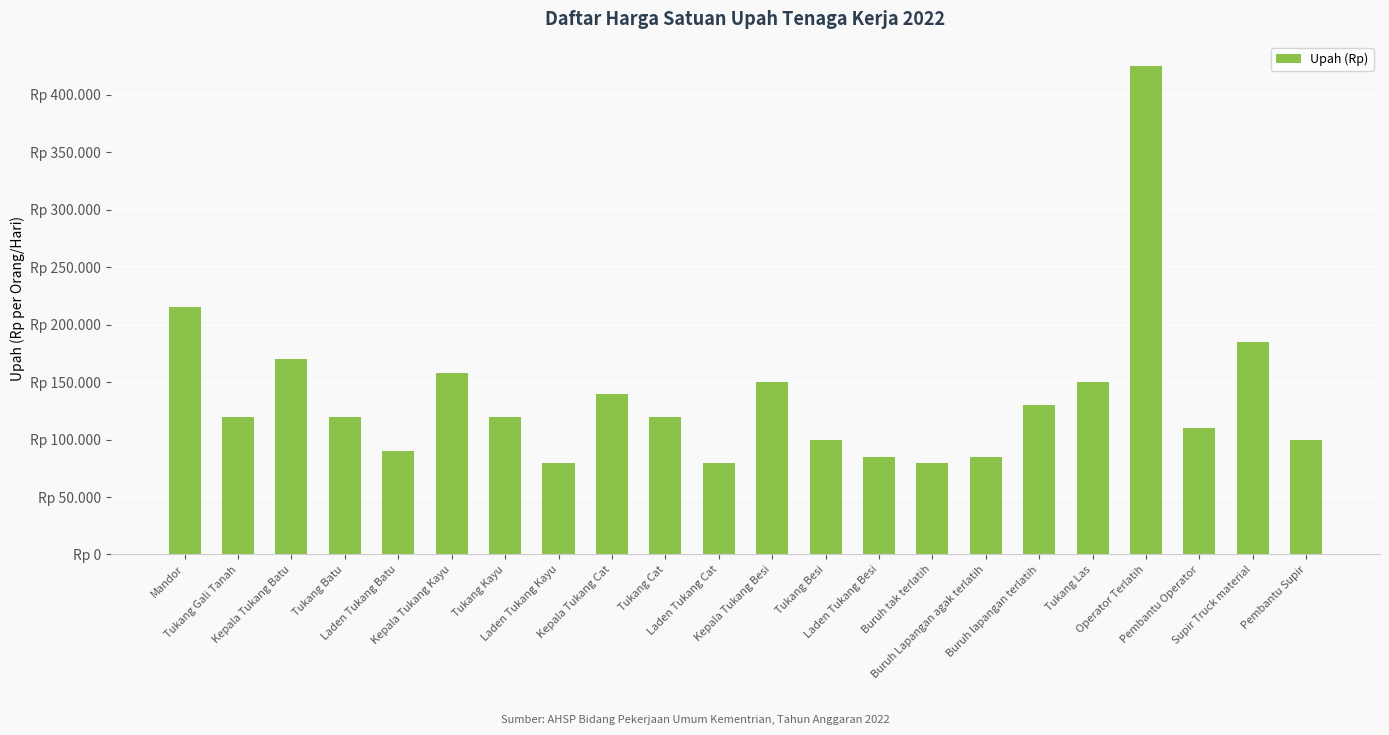

What is the change in value from Buruh lapangan terlatih to Operator Terlatih?

+295000